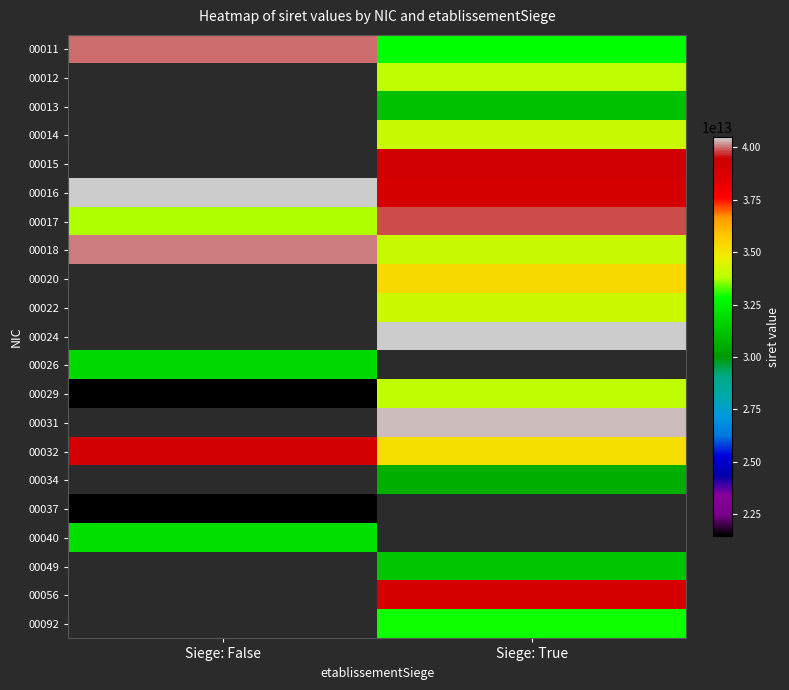

Which label corresponds to the largest value in the chart?

Siege: True